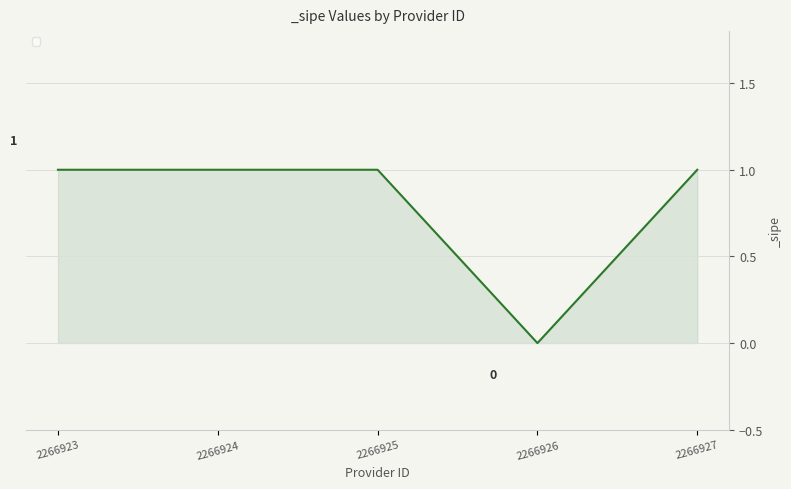

What is the maximum value shown in the chart?

1